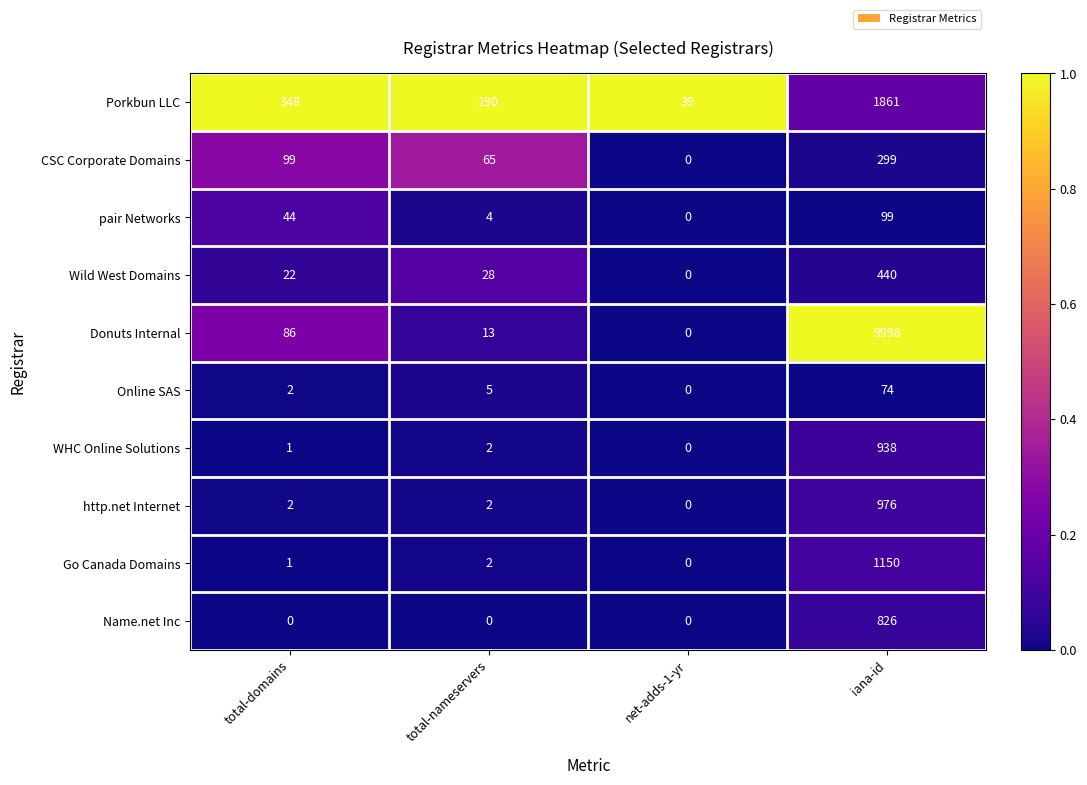

The value of http.net Internet at net-adds-1-yr is 592. True or false?

False